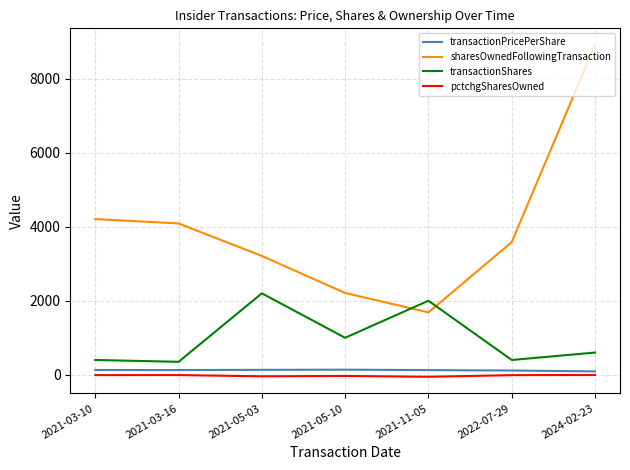

Which series has the widest spread of values?

sharesOwnedFollowingTransaction